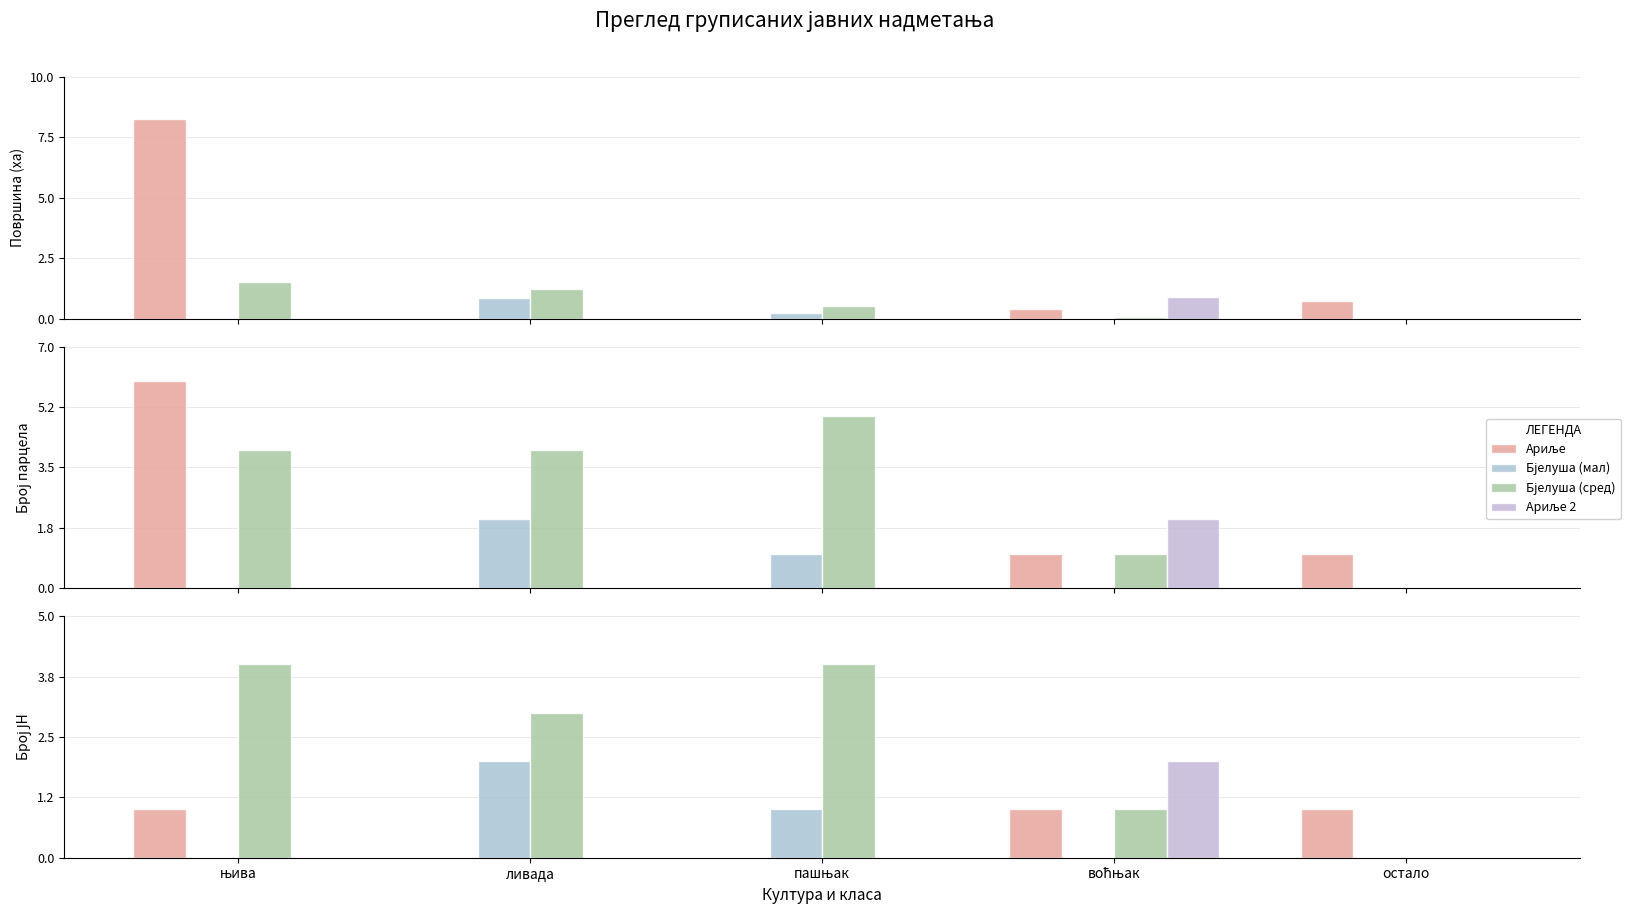

What is the approximate value of Ариље 2 at воћњак?

2